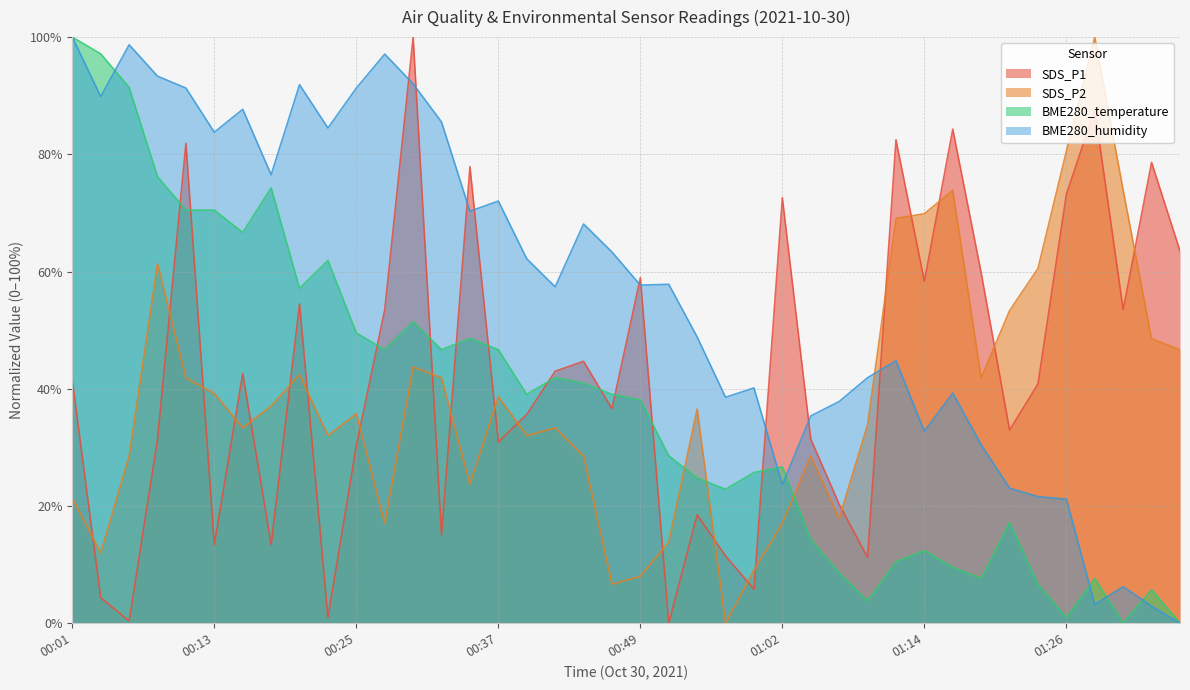

Is the value of SDS_P2 at 01:04 greater than the value of BME280_humidity at 00:23?

No